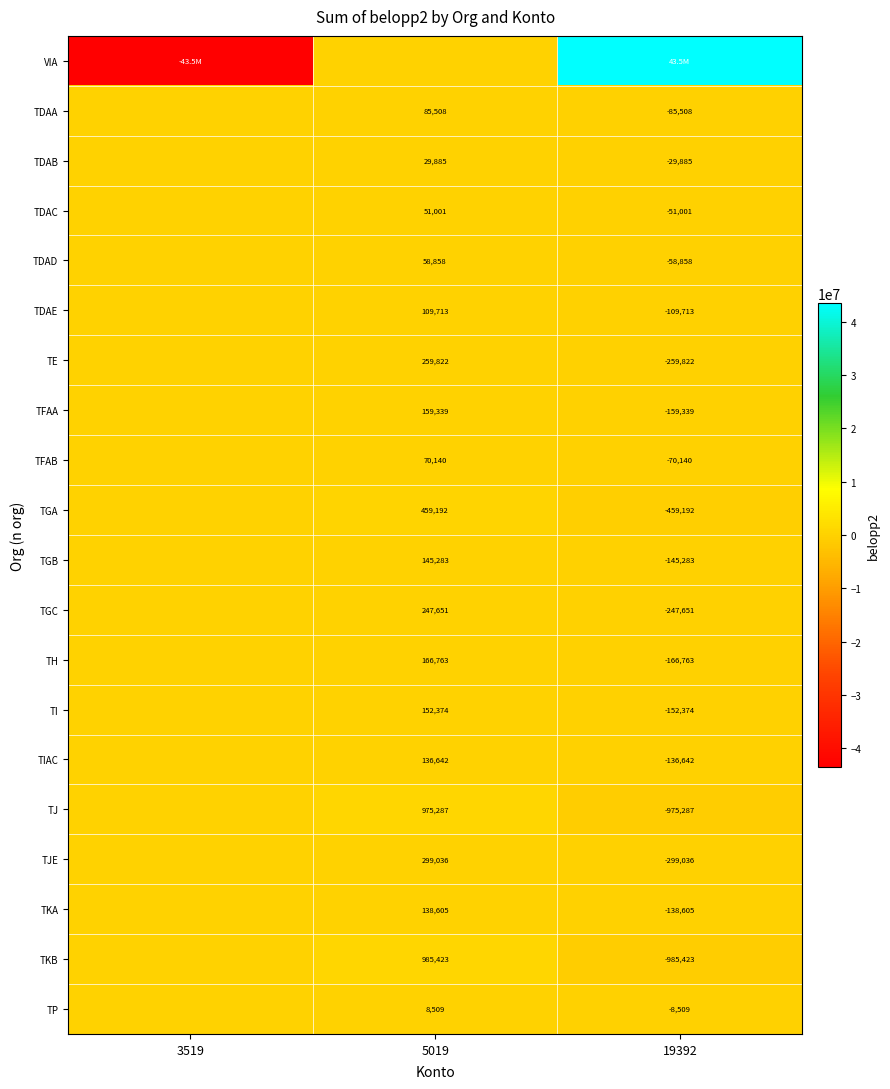

Is the value of TJ at 5019 greater than the value of TGB at 5019?

Yes